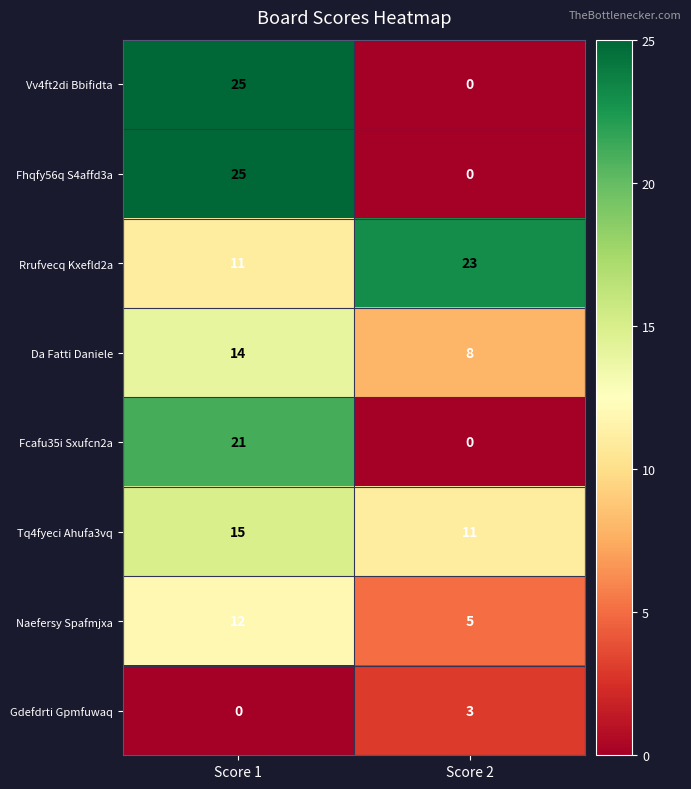

At which category is the sum across all series the highest?

Score 1